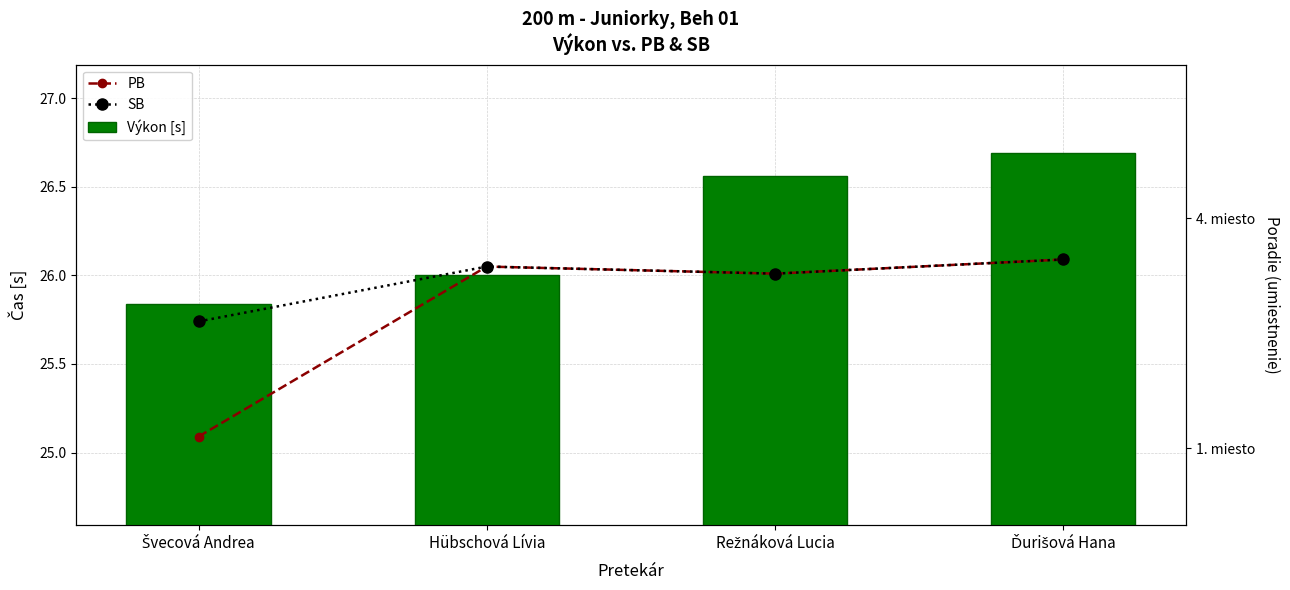

Which series has the widest spread of values?

PB